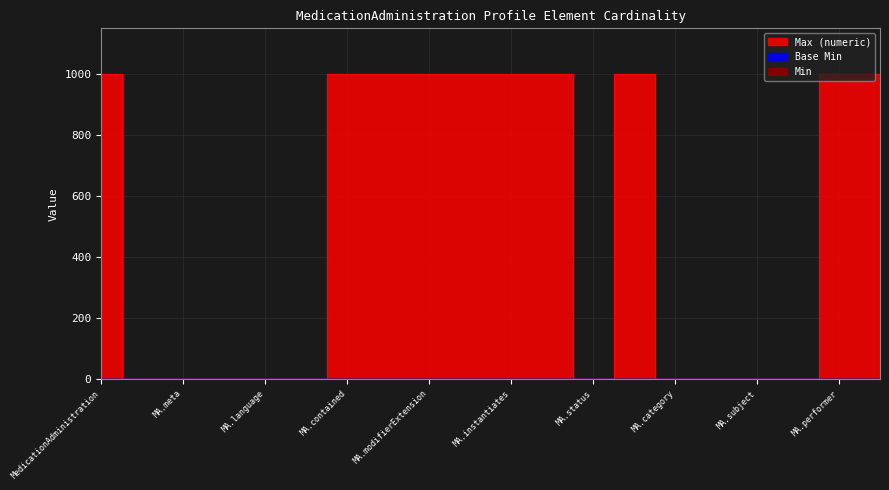

Rank the series by their maximum value, from highest to lowest.

Max (numeric), Min, Base Min